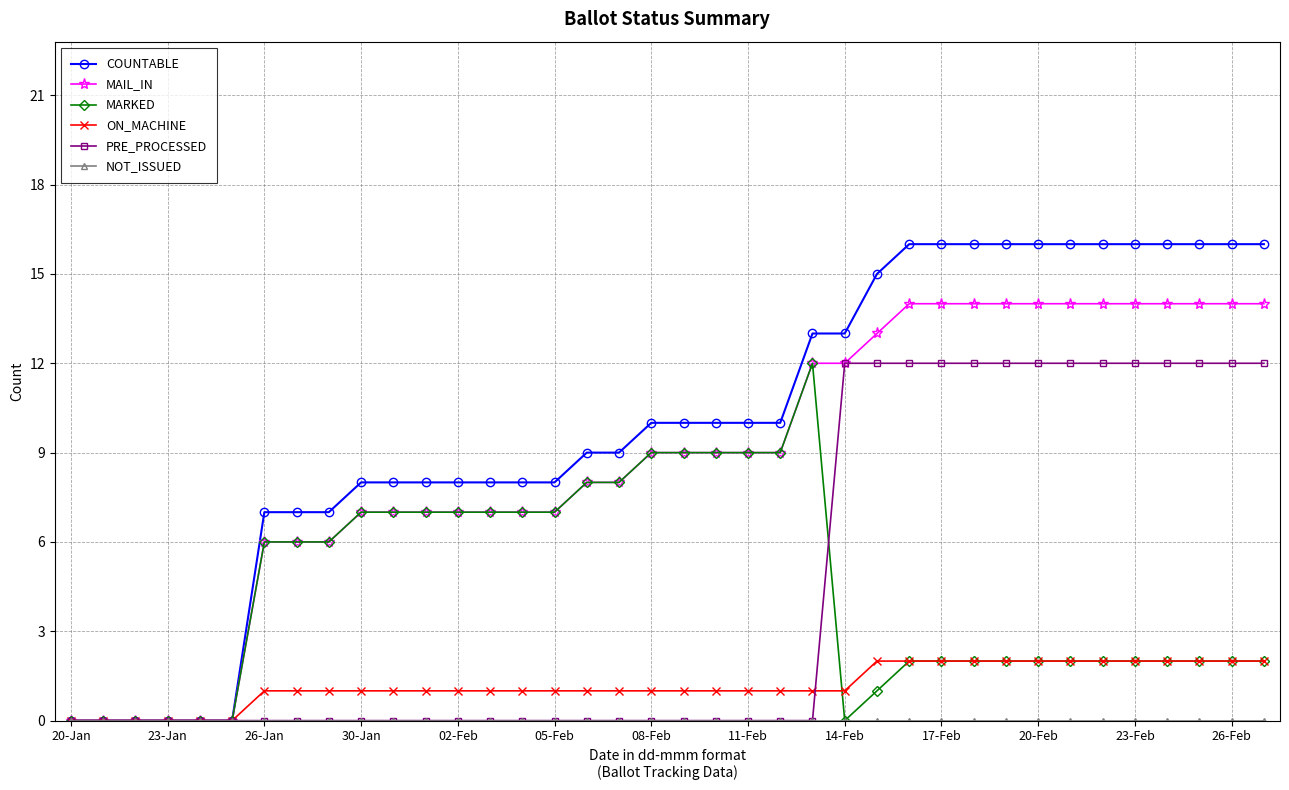

What is the value of the COUNTABLE point at the 30th from the left?

16